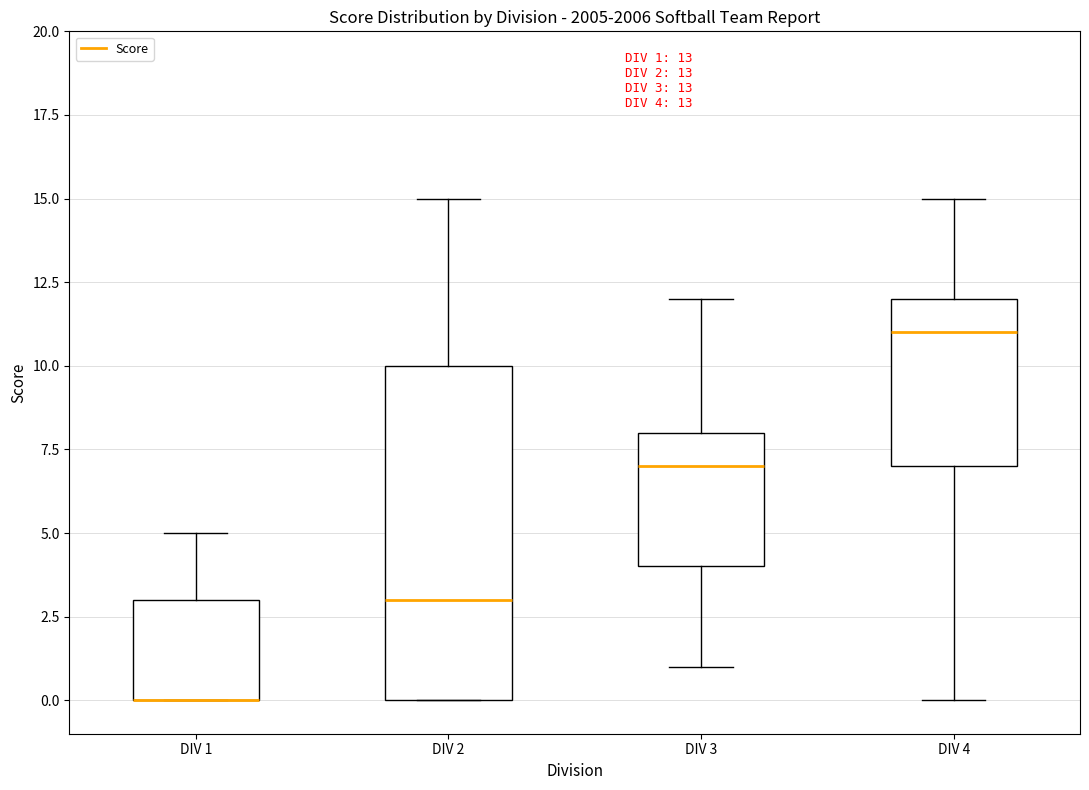

Comparing the boxes themselves (not the whiskers), which one is the tallest?

DIV 2